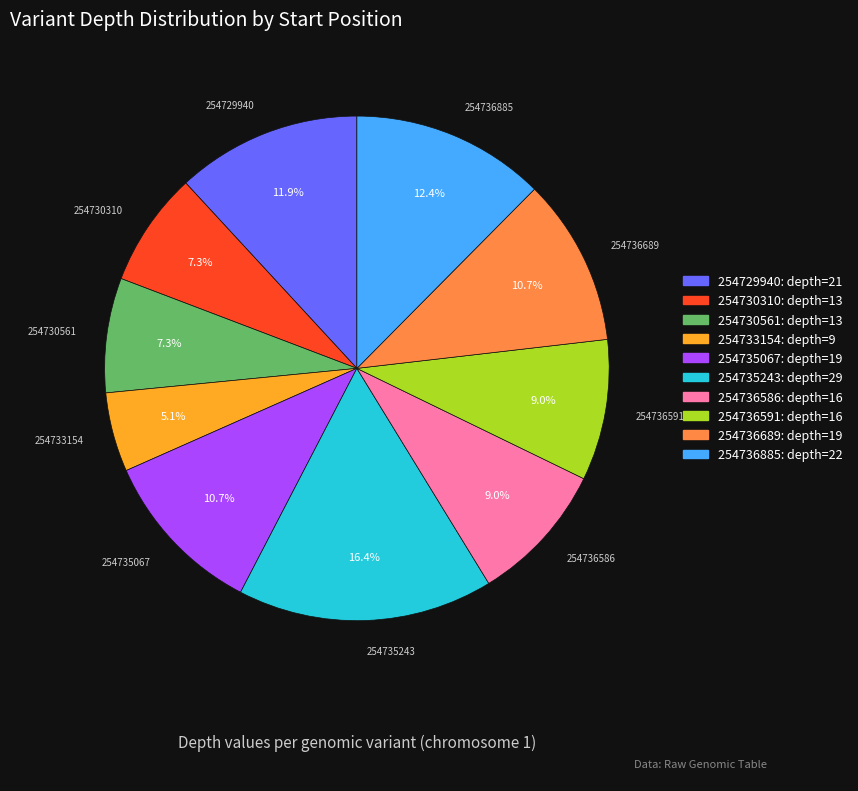

What percentage is NOT represented by 254736591?

91.0%